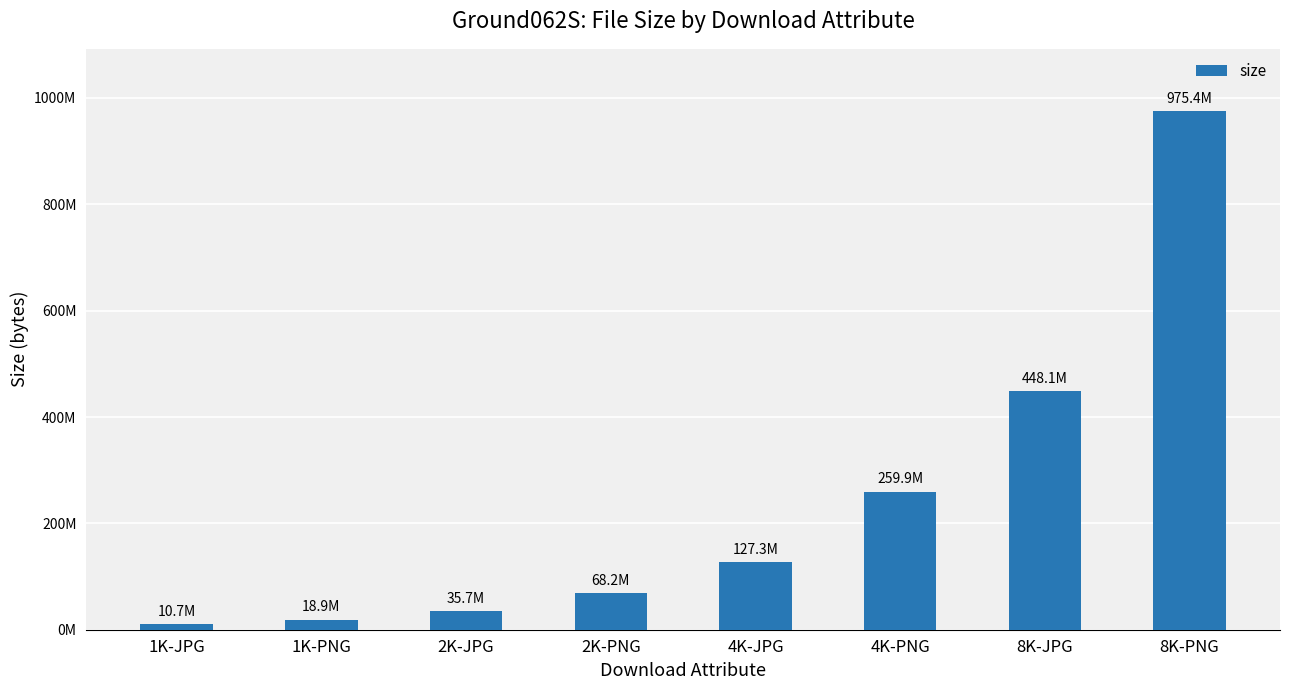

Are the bars grouped side by side (vs. stacked)?

No